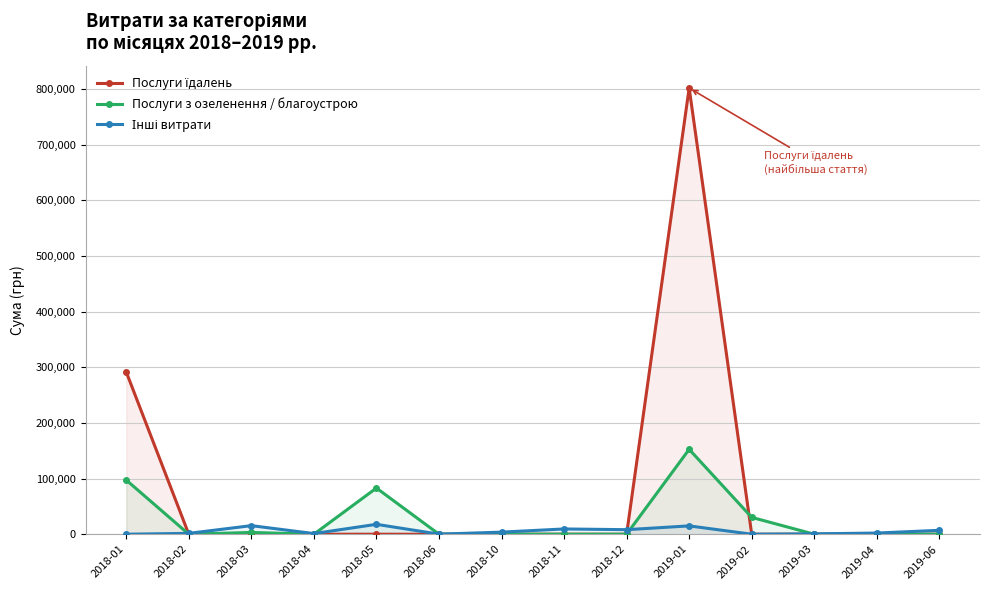

Between 2018-11 and 2019-06, which series saw the biggest shift?

Інші витрати